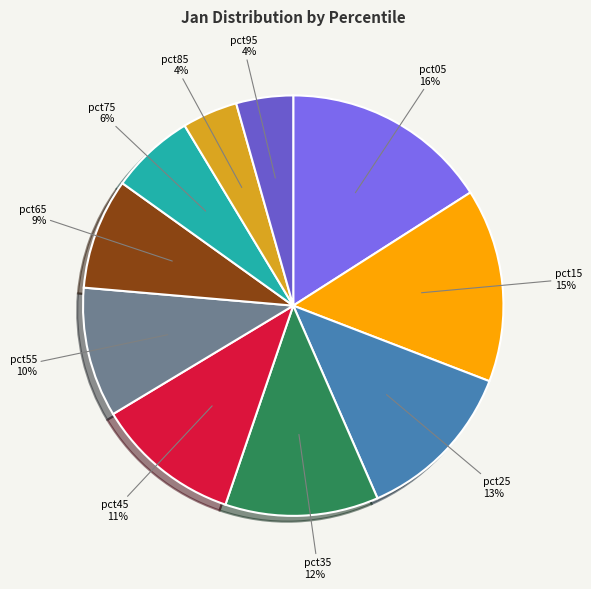

Which slice is the largest?

pct05